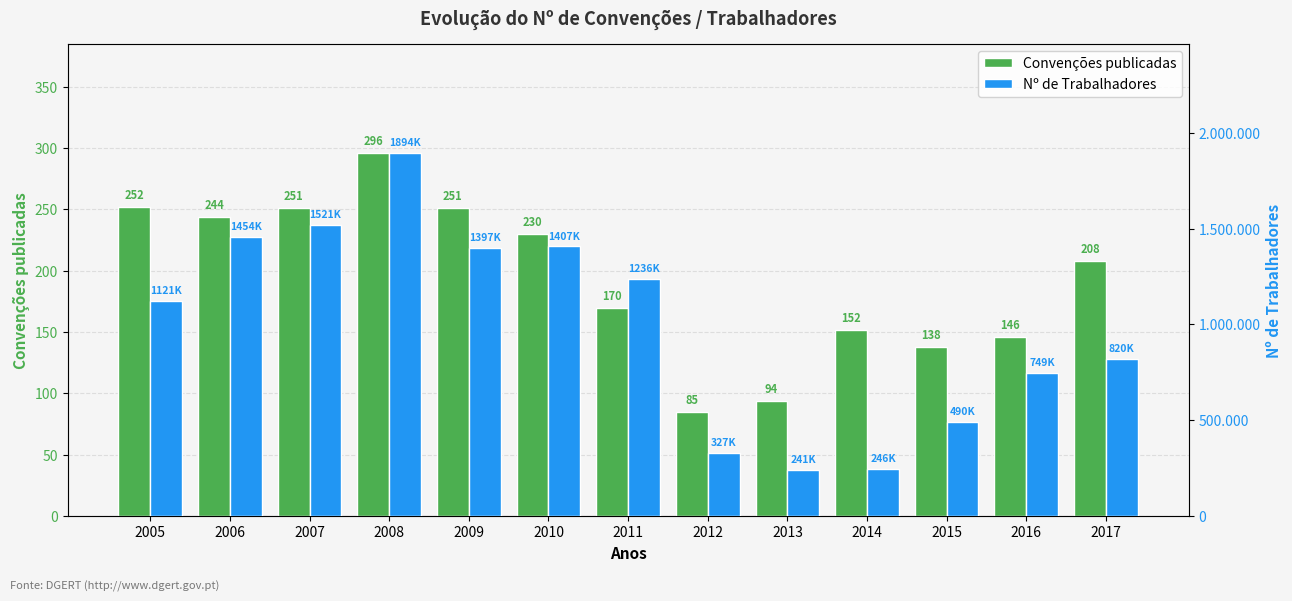

What are all the series names shown in the legend?

Convenções publicadas, Nº de Trabalhadores